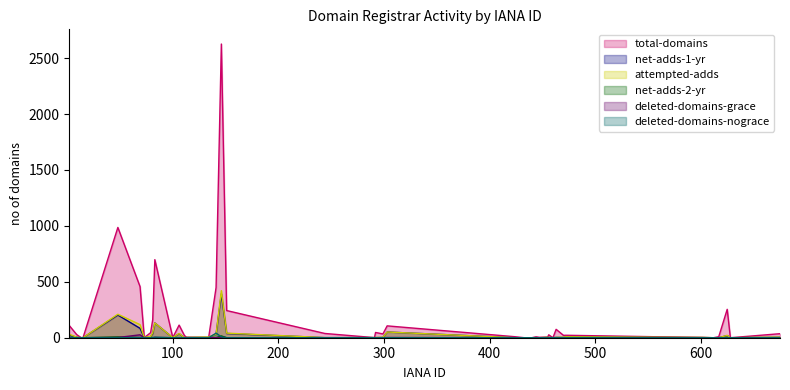

Count the number of data series in this chart.

6